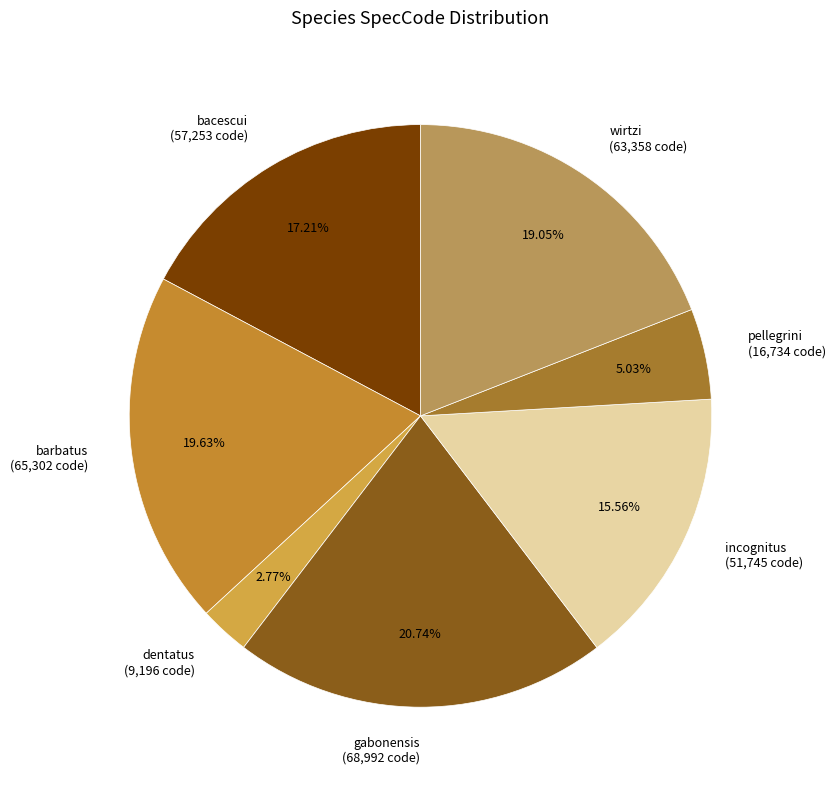

What percentage do gabonensis and incognitus together represent?

36.3%